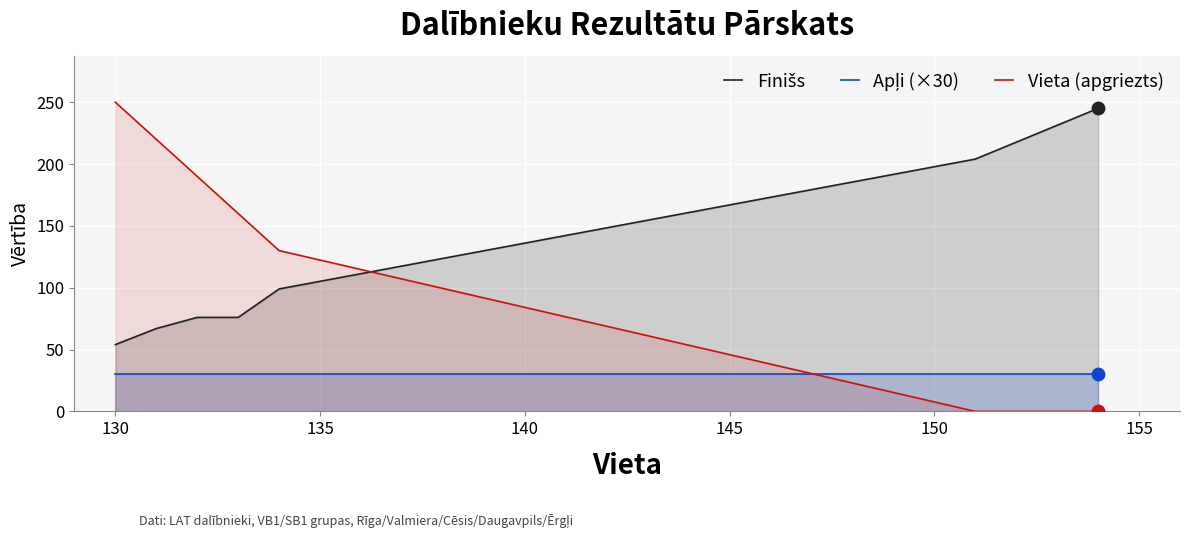

Which series reaches the minimum Y coordinate?

Vieta (apgriezts)